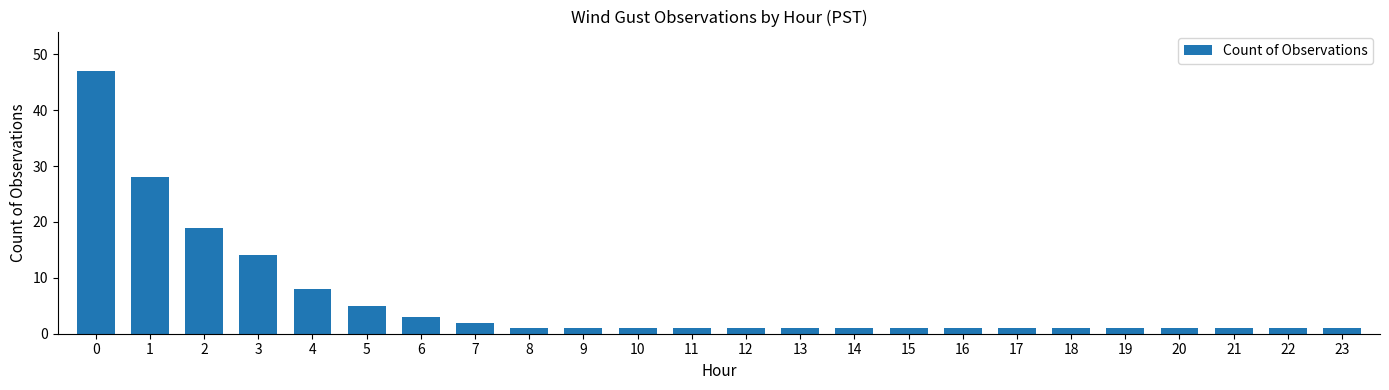

Approximately how many times larger is the value at 19 compared to 10?

1.0